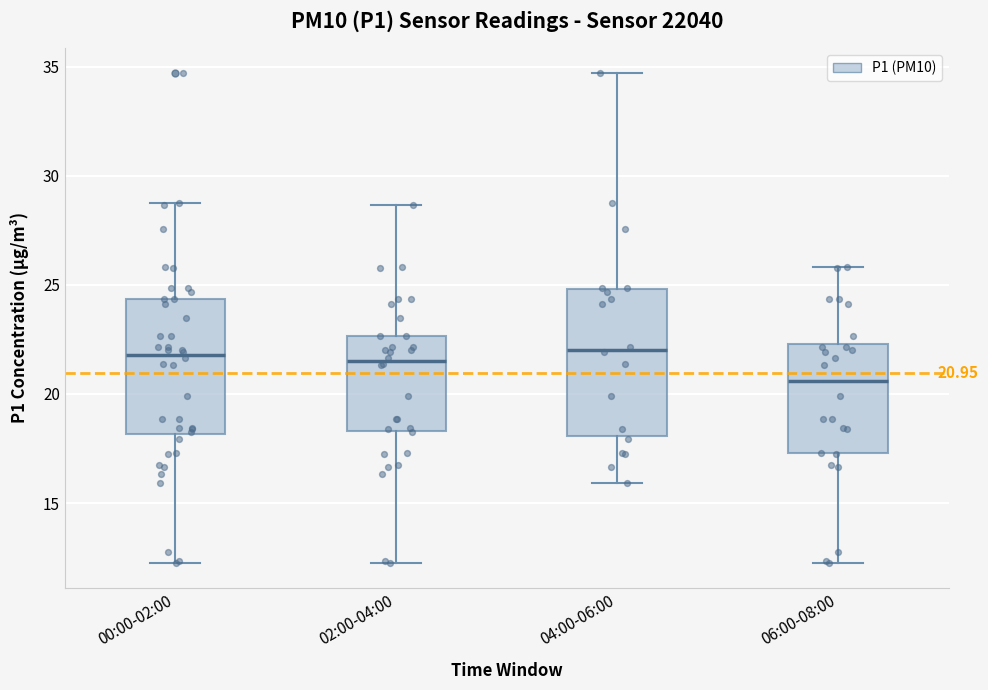

Which box is the tallest, from its lower edge to its upper edge?

04:00-06:00